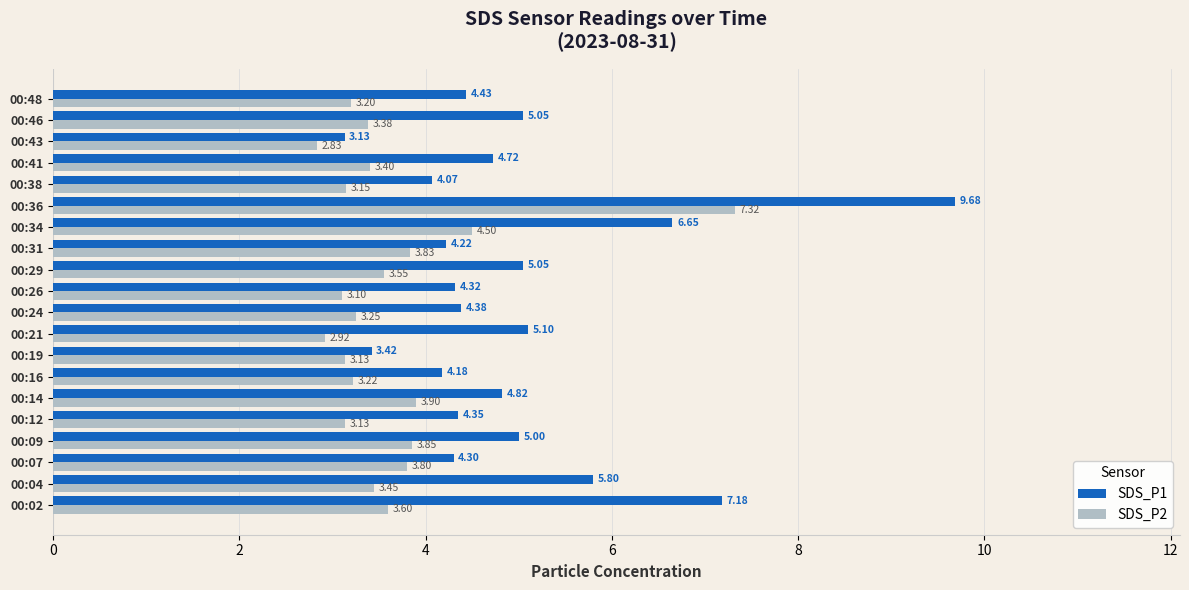

What is the sum of the SDS_P1 values at 00:14 and 00:19?

8.2